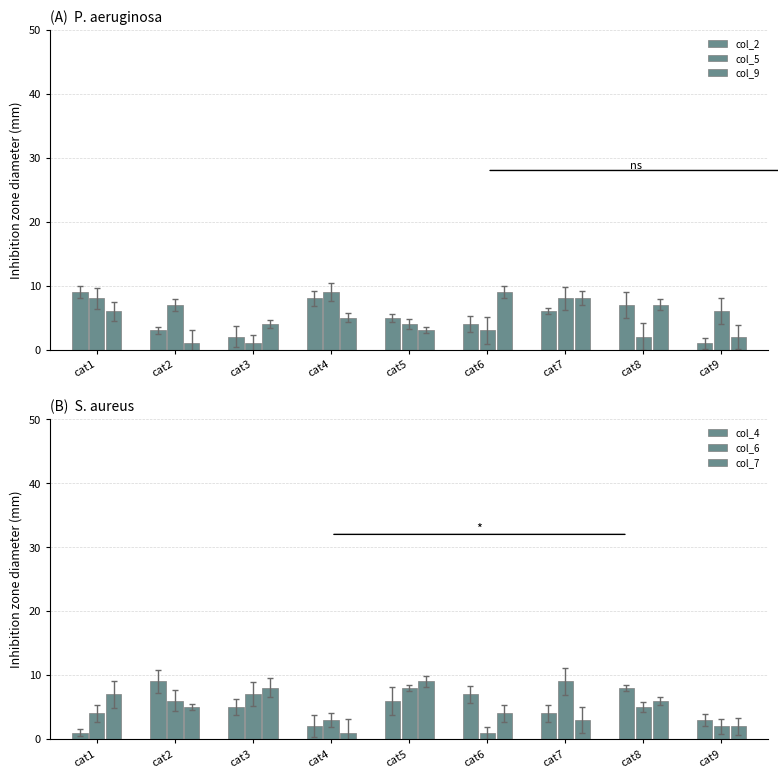

Reading left to right, what are all the values shown in this chart?

col_2: 9	3	2	8	5	4	6	7	1
col_5: 8	7	1	9	4	3	8	2	6
col_9: 6	1	4	5	3	9	8	7	2
col_4: 1	9	5	2	6	7	4	8	3
col_6: 4	6	7	3	8	1	9	5	2
col_7: 7	5	8	1	9	4	3	6	2